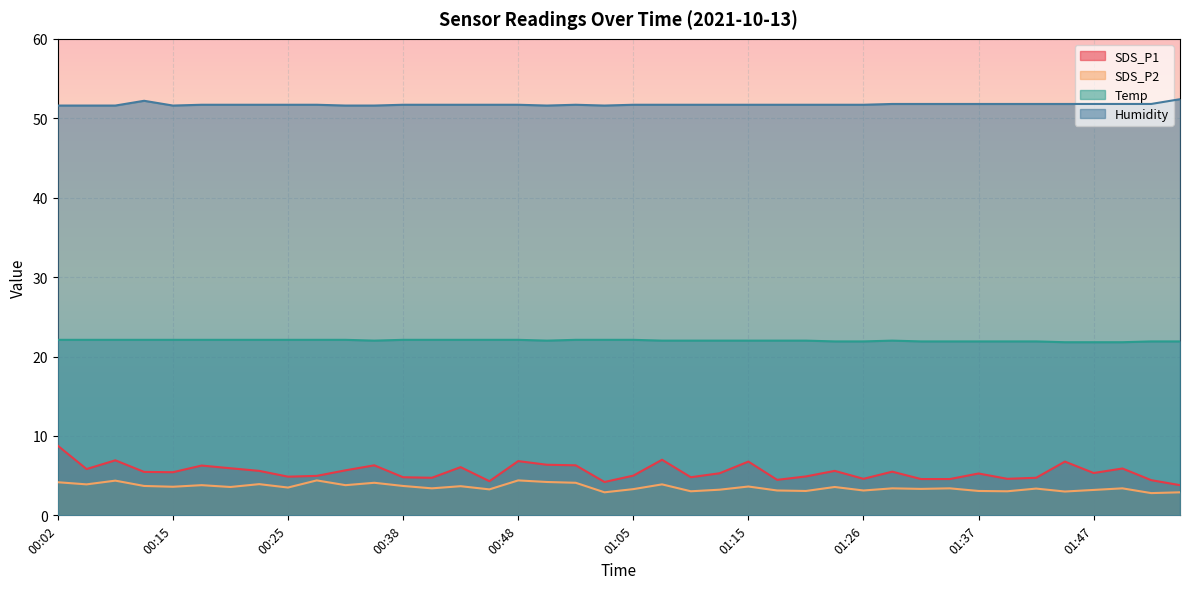

How many lines are shown in the chart?

4